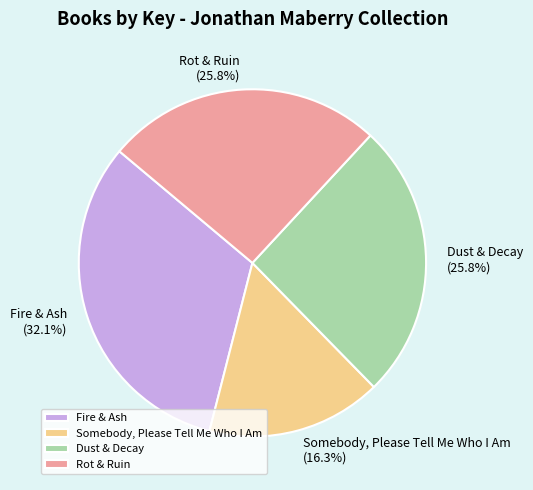

Is there a majority slice in this chart?

No